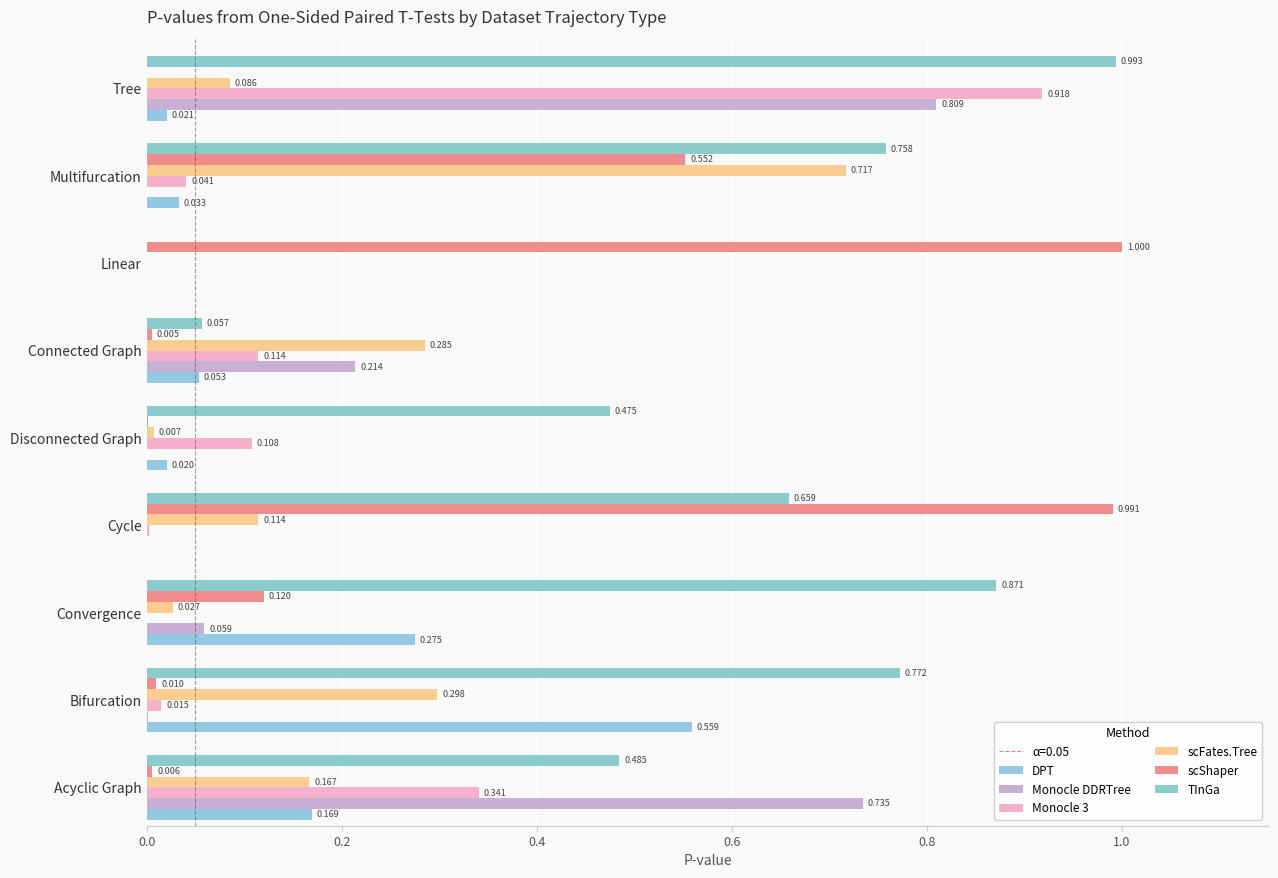

How many data points does each series have?

9